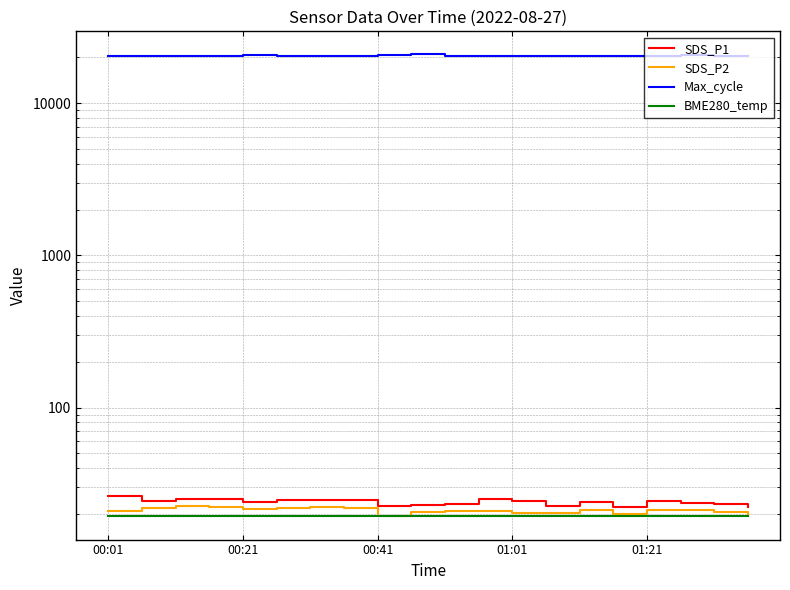

Where is the first local maximum for Max_cycle?

00:21